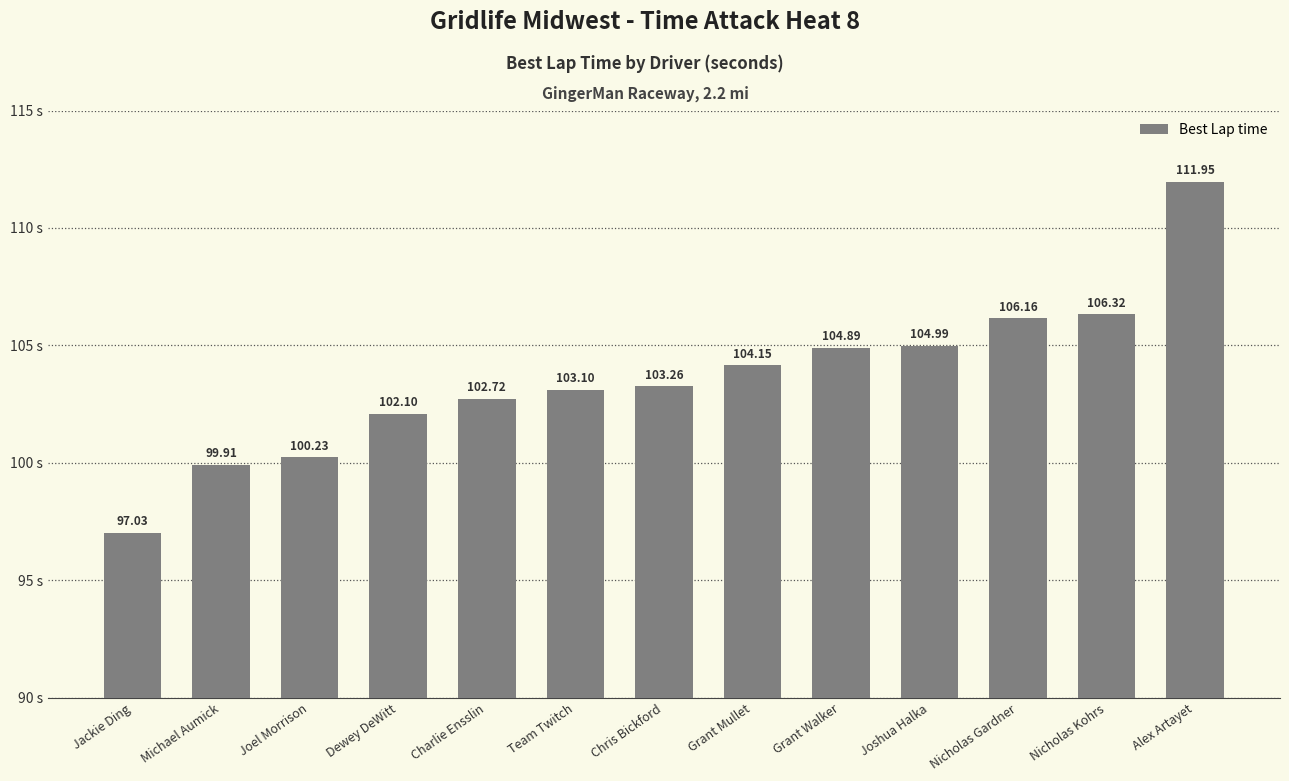

What is the change in value from Charlie Ensslin to Grant Walker?

+2.2